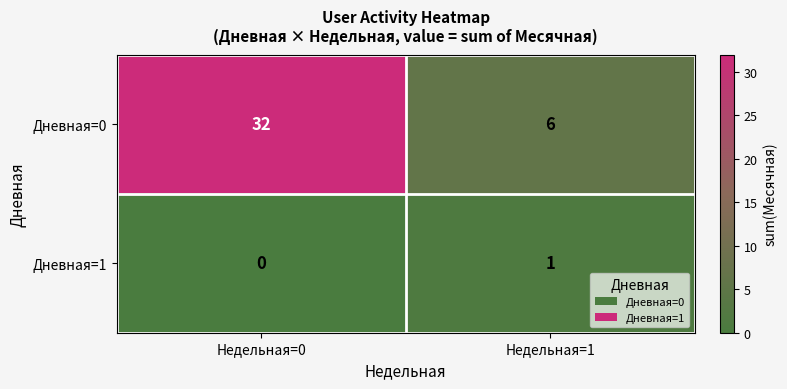

Which label corresponds to the largest value in the chart?

Недельная=0